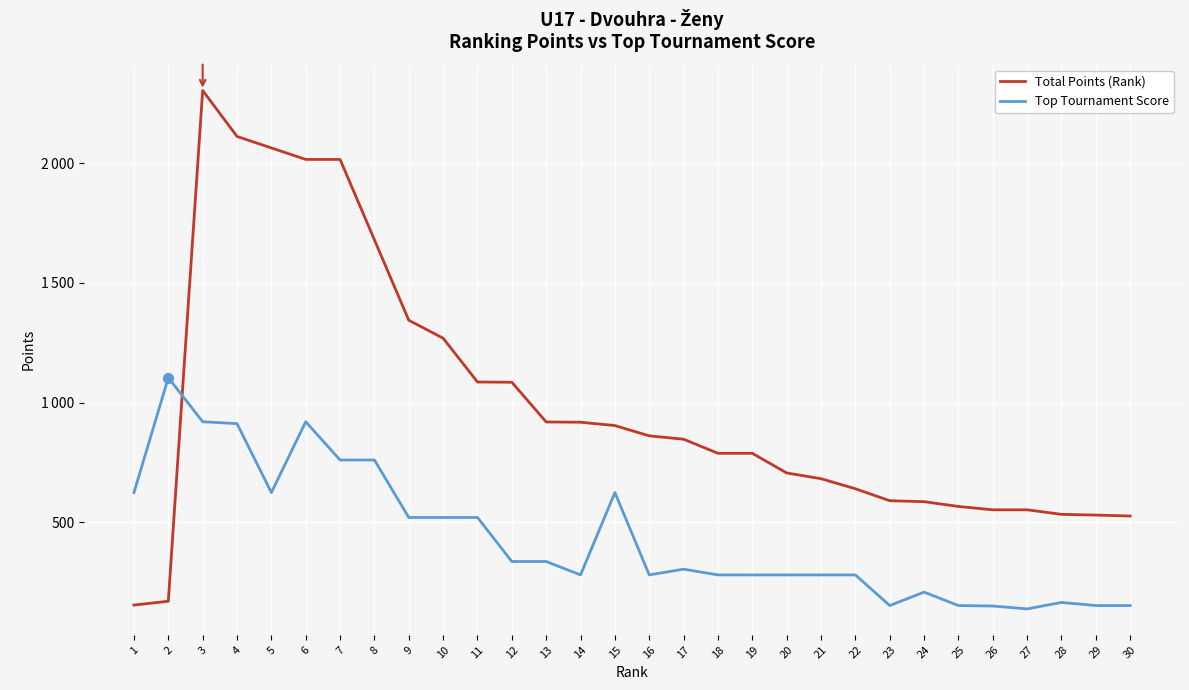

At which category is the sum across all series the highest?

3